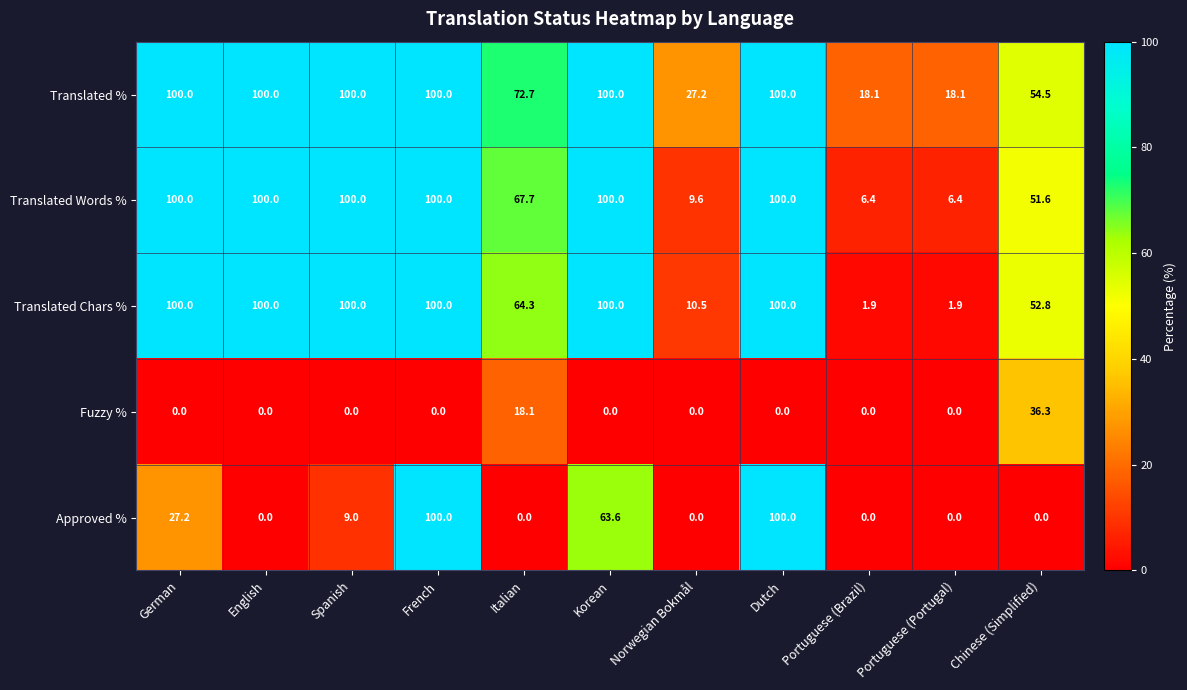

What is the difference between the maximum and second lowest values in the Translated Words % series?

93.6